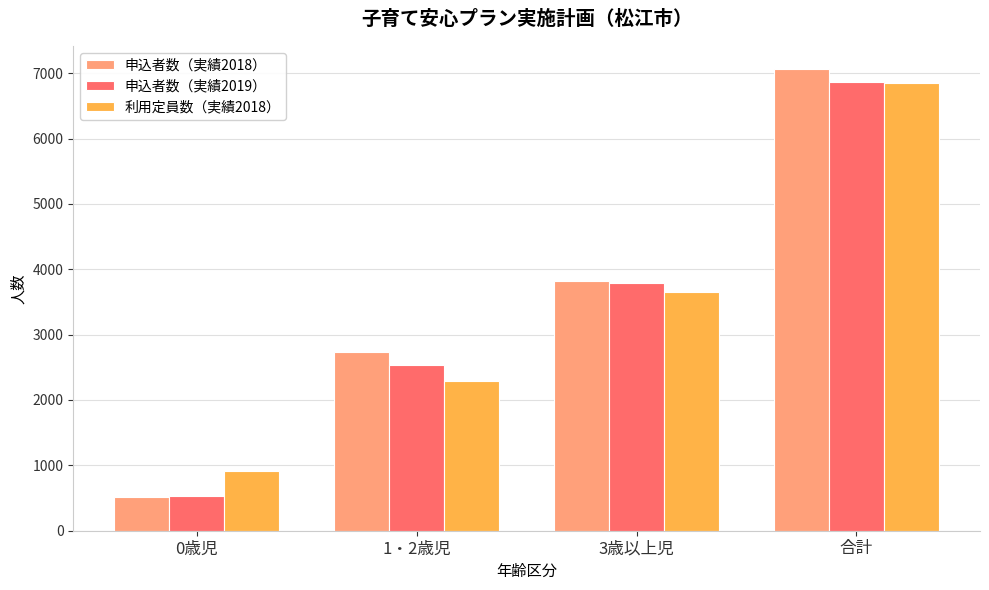

Count the number of categories in the chart.

4